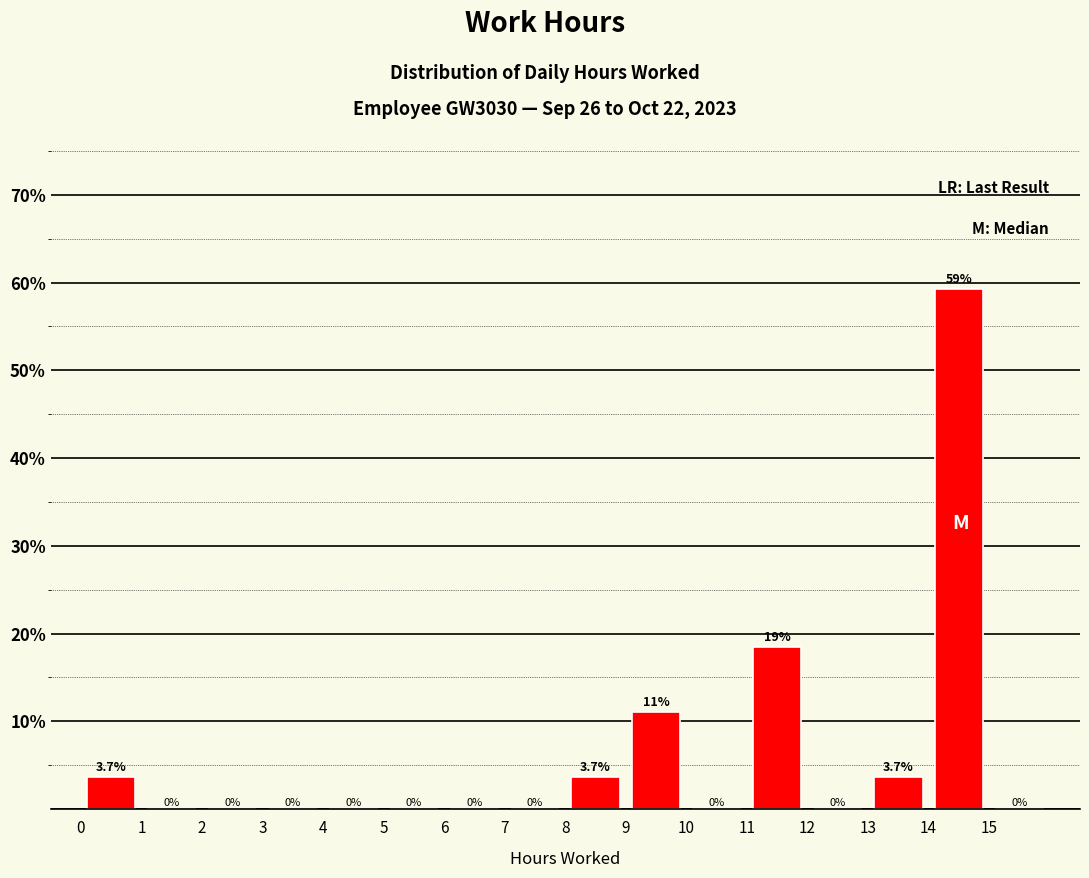

Over which range of the x-axis is the bar tallest?

14 to 15